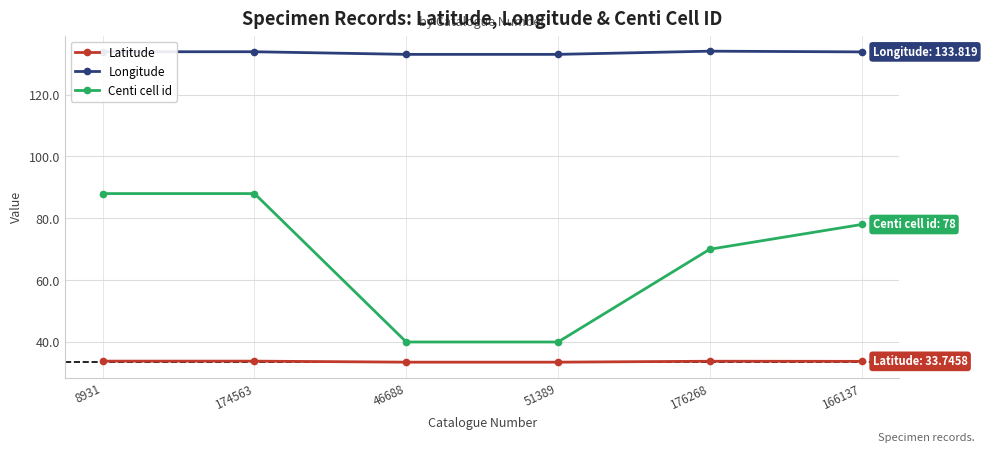

Between 8931 and 46688, which series saw the biggest shift?

Centi cell id